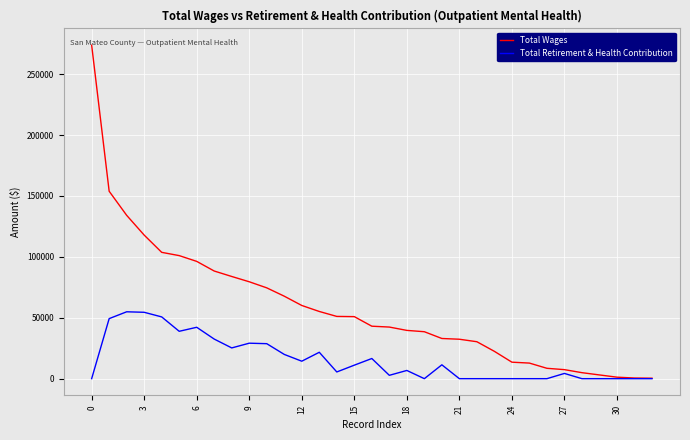

Which series has the largest range (max minus min)?

Total Wages